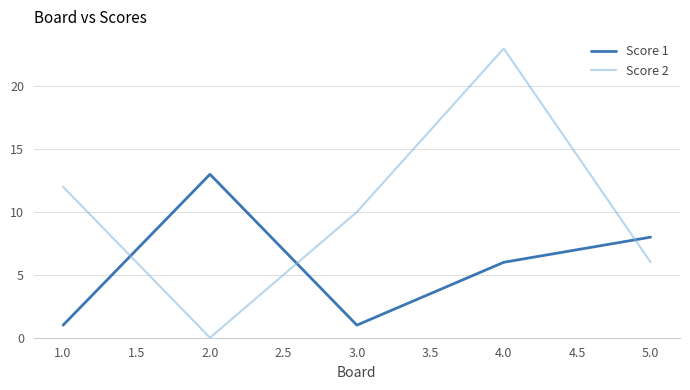

What position from the left is 5.0?

5